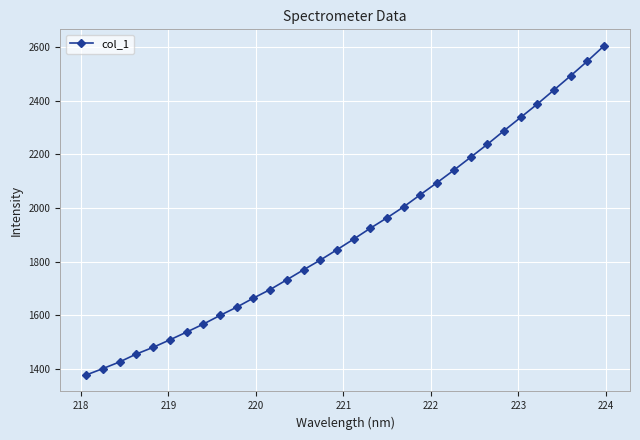

What is the maximum value shown in the chart?

2604.6